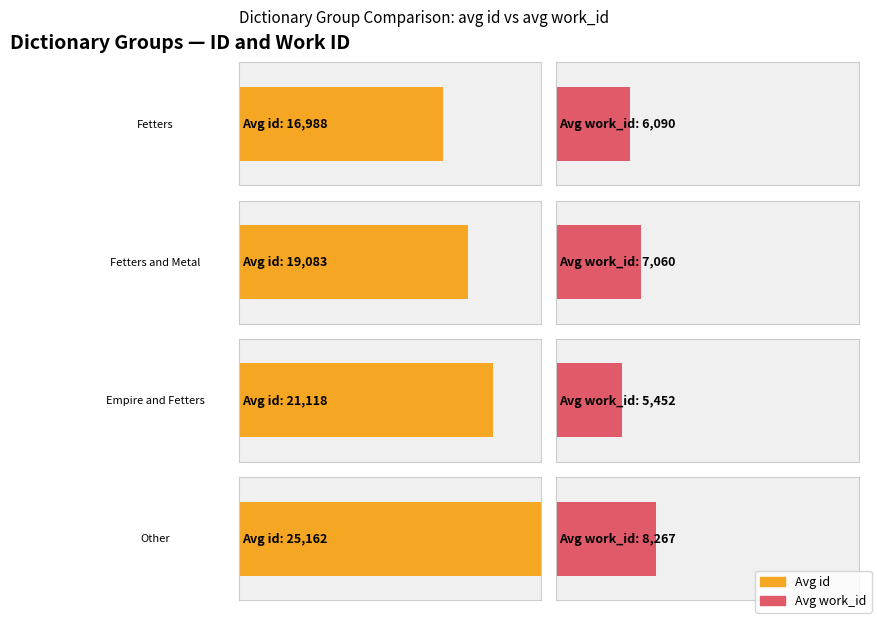

Are the bars horizontal?

Yes